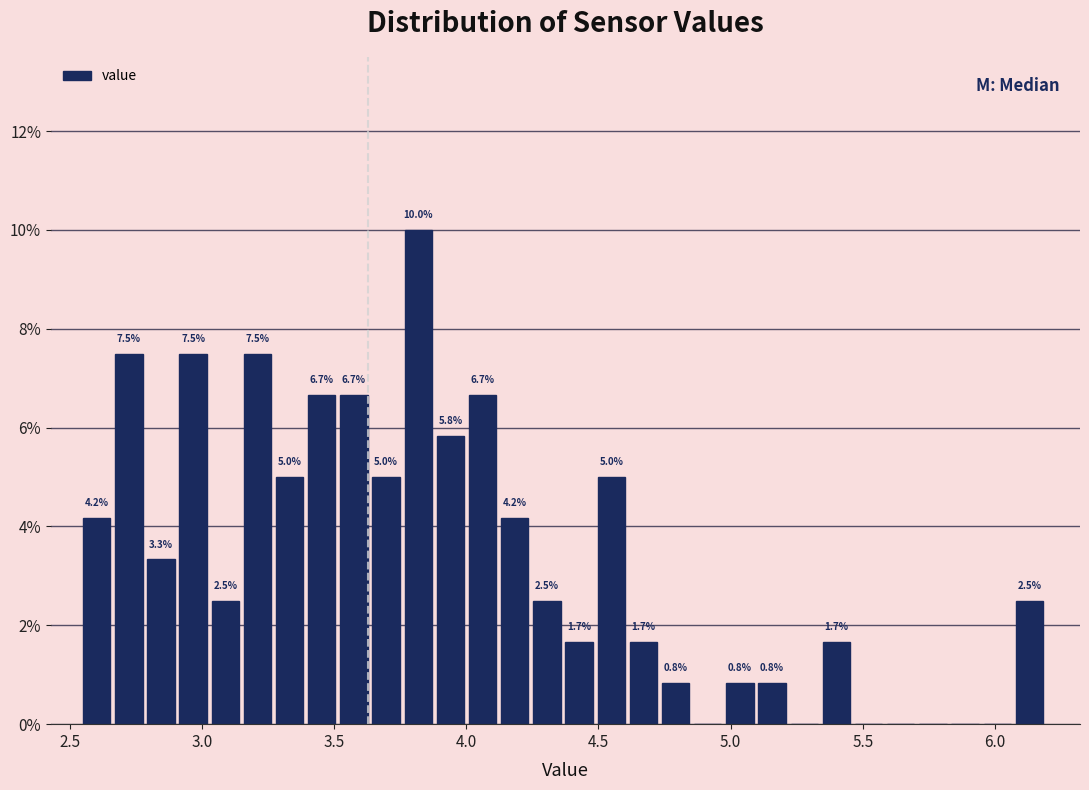

Read against the x-axis, roughly where is the centre of the tallest bar?

3.80